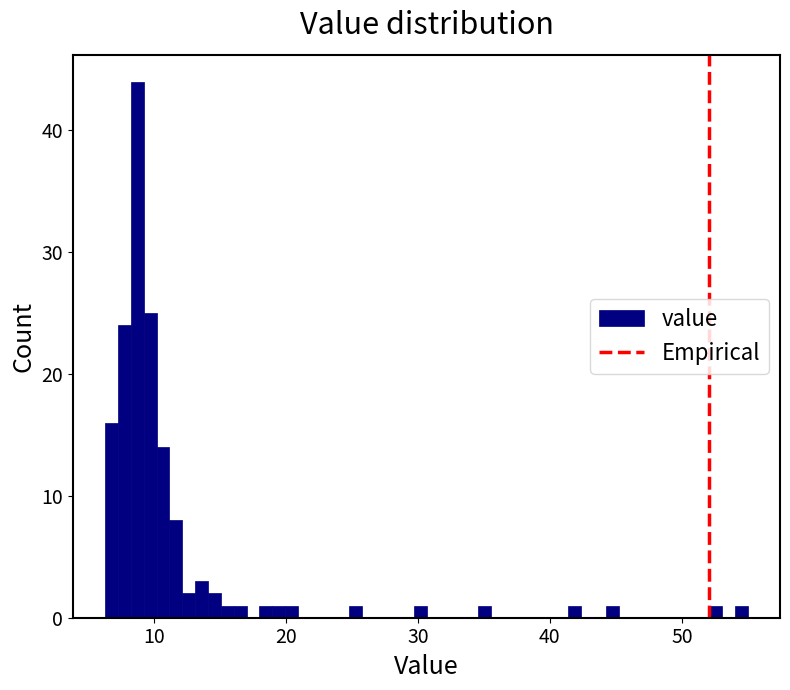

Read against the x-axis, roughly where is the centre of the tallest bar?

9